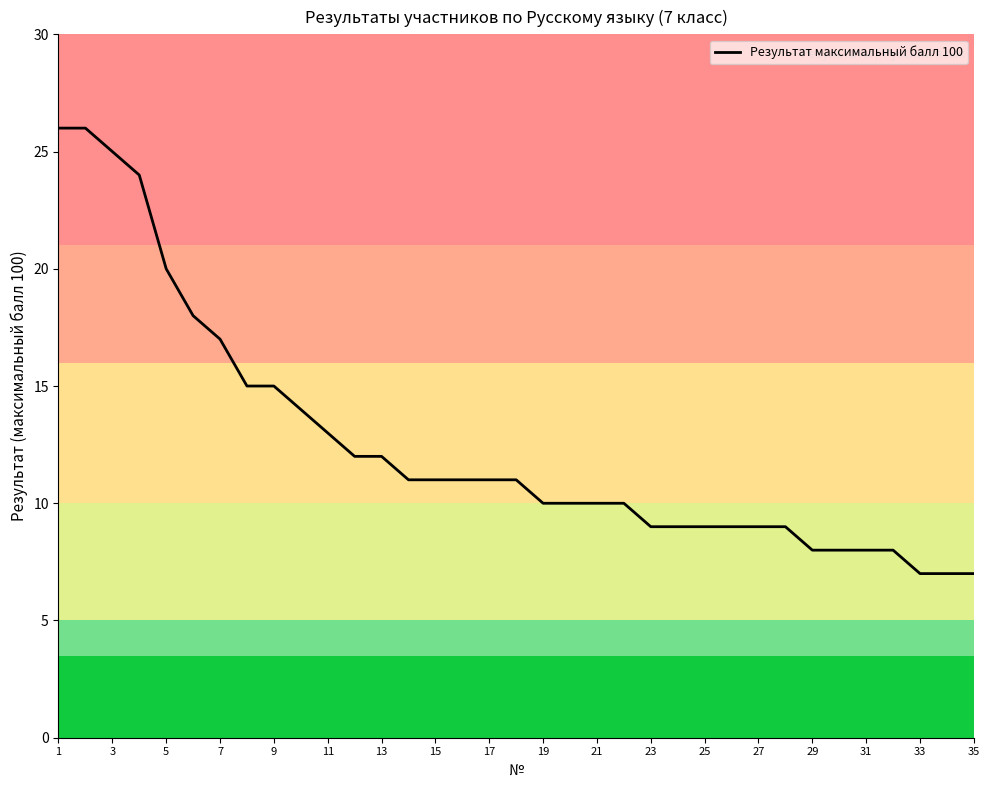

What is the difference between the maximum and minimum values?

19